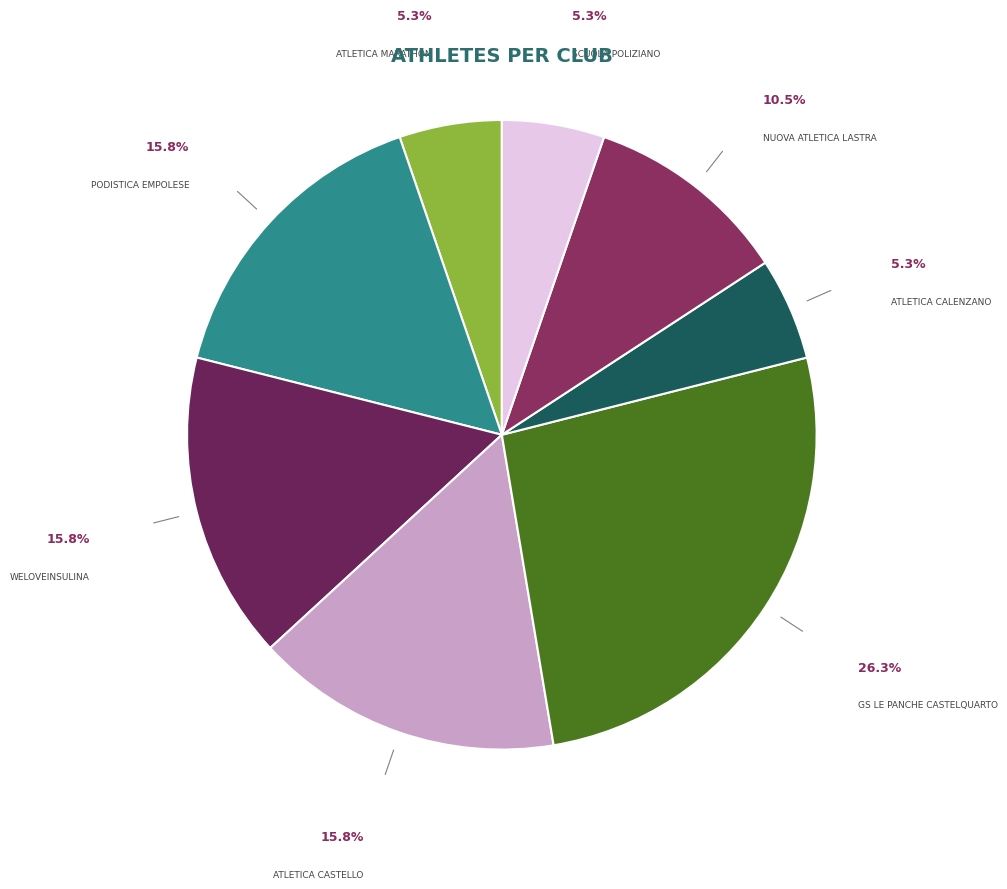

To the nearest percent, what is the difference between the largest and smallest slice percentages?

21%